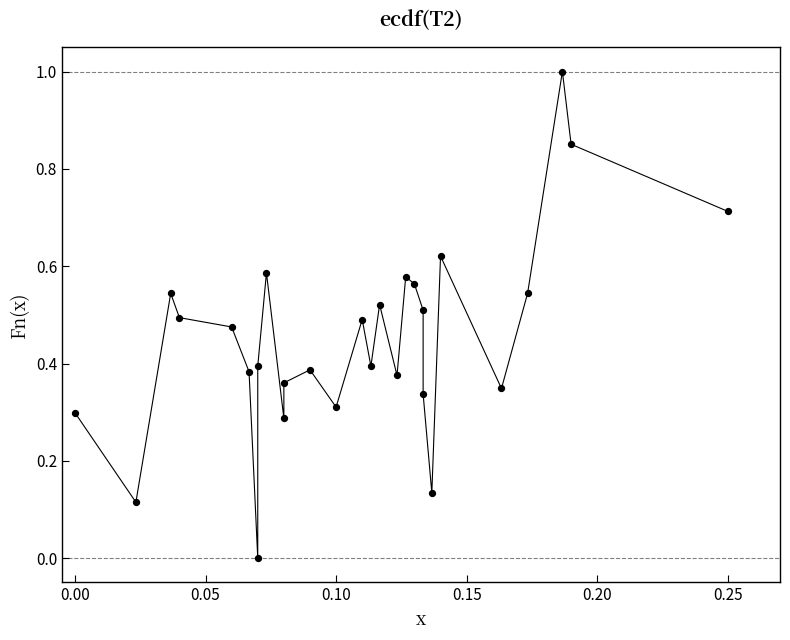

What is the range of Y values (max minus min)?

1.0